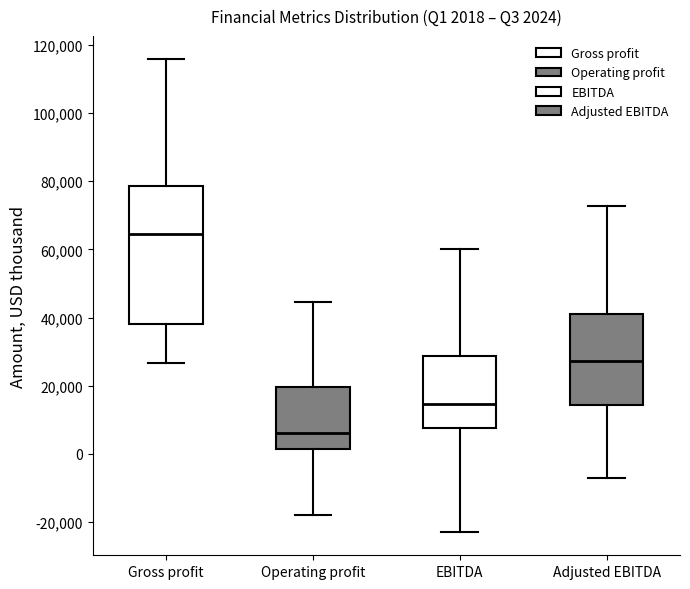

Which box's median line is the lowest?

Operating profit